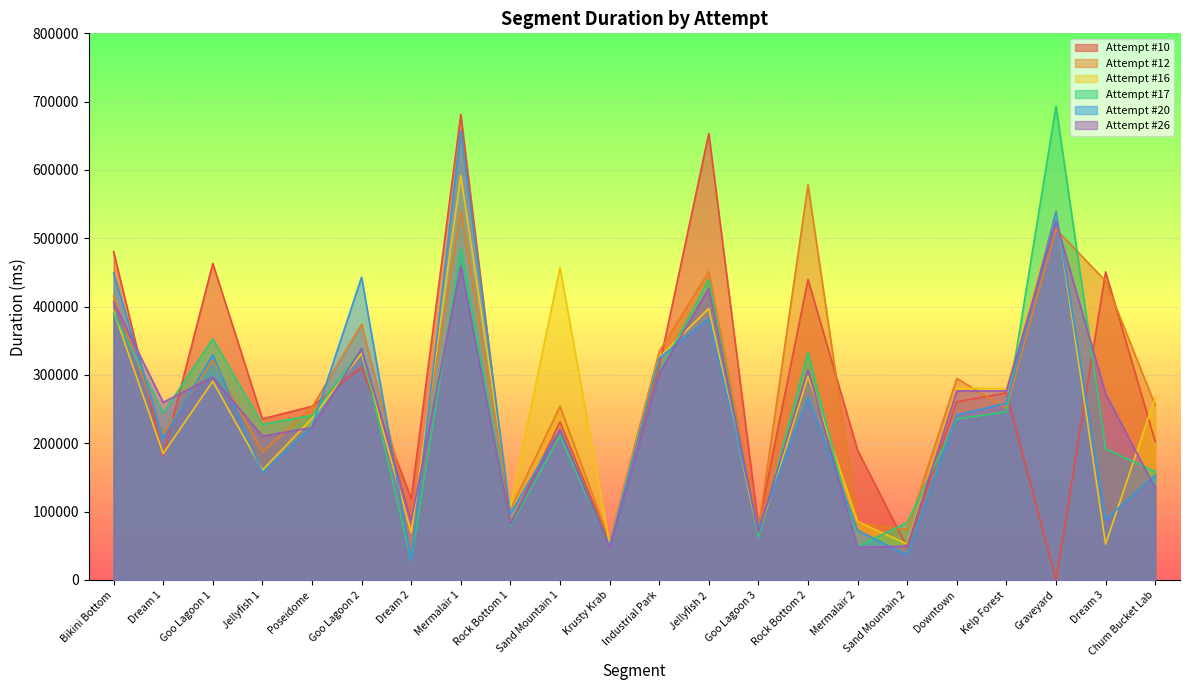

At which category does Attempt #12 reach its first local peak?

Goo Lagoon 1